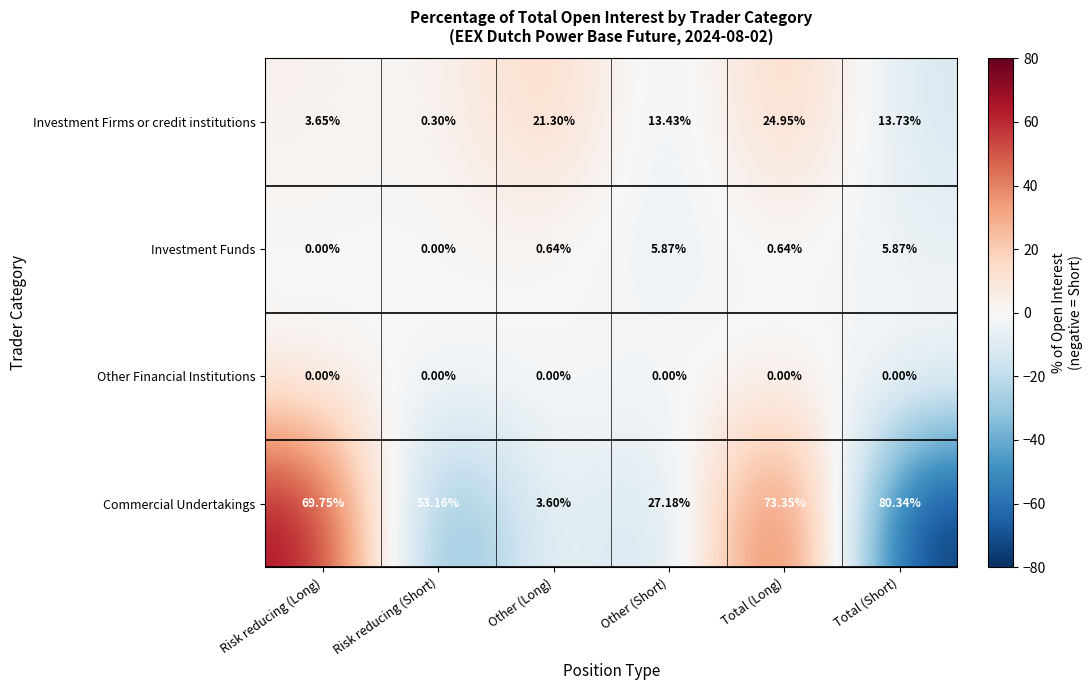

Which series has the largest total across all categories?

Commercial Undertakings